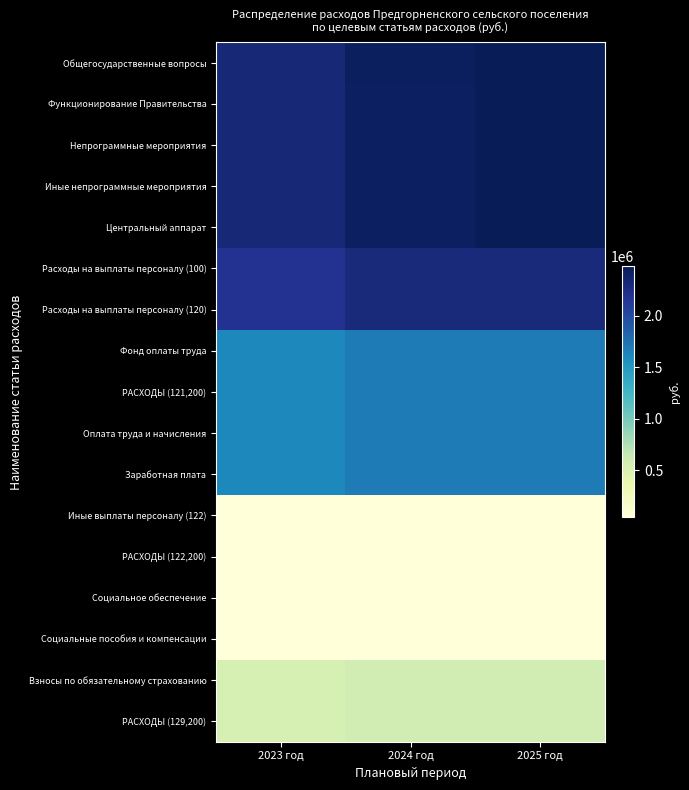

Reading left to right, transcribe all the data shown in this chart.

Общегосударственные вопросы: 2023 год=2324120.0	2024 год=2432898.5	2025 год=2477252.5
Функционирование Правительства: 2023 год=2317120.0	2024 год=2425898.5	2025 год=2470252.5
Непрограммные мероприятия: 2023 год=2317120.0	2024 год=2425898.5	2025 год=2470252.5
Иные непрограммные мероприятия: 2023 год=2317120.0	2024 год=2425898.5	2025 год=2470252.5
Центральный аппарат: 2023 год=2317120.0	2024 год=2425898.5	2025 год=2470252.5
Расходы на выплаты персоналу (100): 2023 год=2186241.0	2024 год=2295401.5	2025 год=2295401.5
Расходы на выплаты персоналу (120): 2023 год=2186241.0	2024 год=2295401.5	2025 год=2295401.5
Фонд оплаты труда: 2023 год=1614167.0	2024 год=1695595.5	2025 год=1695595.5
РАСХОДЫ (121,200): 2023 год=1614167.0	2024 год=1695595.5	2025 год=1695595.5
Оплата труда и начисления: 2023 год=1614167.0	2024 год=1695595.5	2025 год=1695595.5
Заработная плата: 2023 год=1614167.0	2024 год=1695595.5	2025 год=1695595.5
Иные выплаты персоналу (122): 2023 год=41714.0	2024 год=41714.0	2025 год=41714.0
РАСХОДЫ (122,200): 2023 год=41714.0	2024 год=41714.0	2025 год=41714.0
Социальное обеспечение: 2023 год=41714.0	2024 год=41714.0	2025 год=41714.0
Социальные пособия и компенсации: 2023 год=41714.0	2024 год=41714.0	2025 год=41714.0
Взносы по обязательному страхованию: 2023 год=530360.0	2024 год=558092.0	2025 год=558092.0
РАСХОДЫ (129,200): 2023 год=530360.0	2024 год=558092.0	2025 год=558092.0